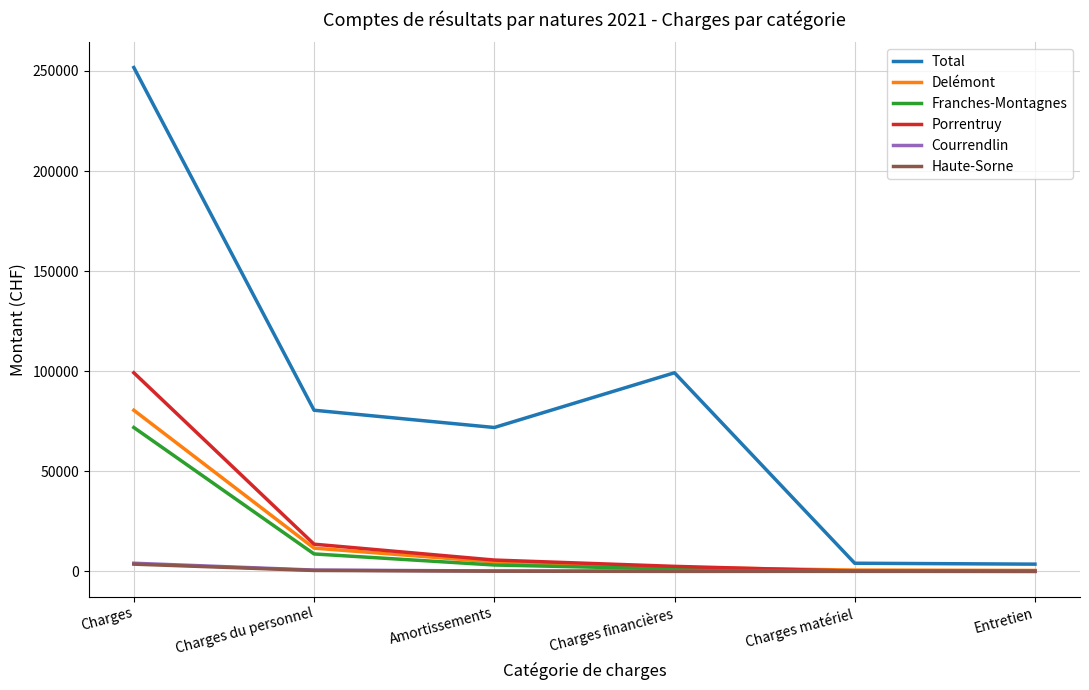

At which category does the chart reach its peak across all series?

Charges